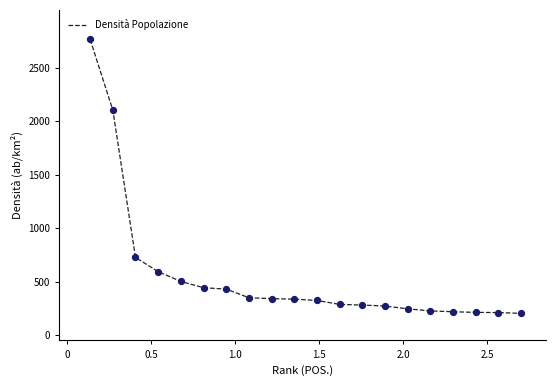

What is the greatest value displayed?

2763.5